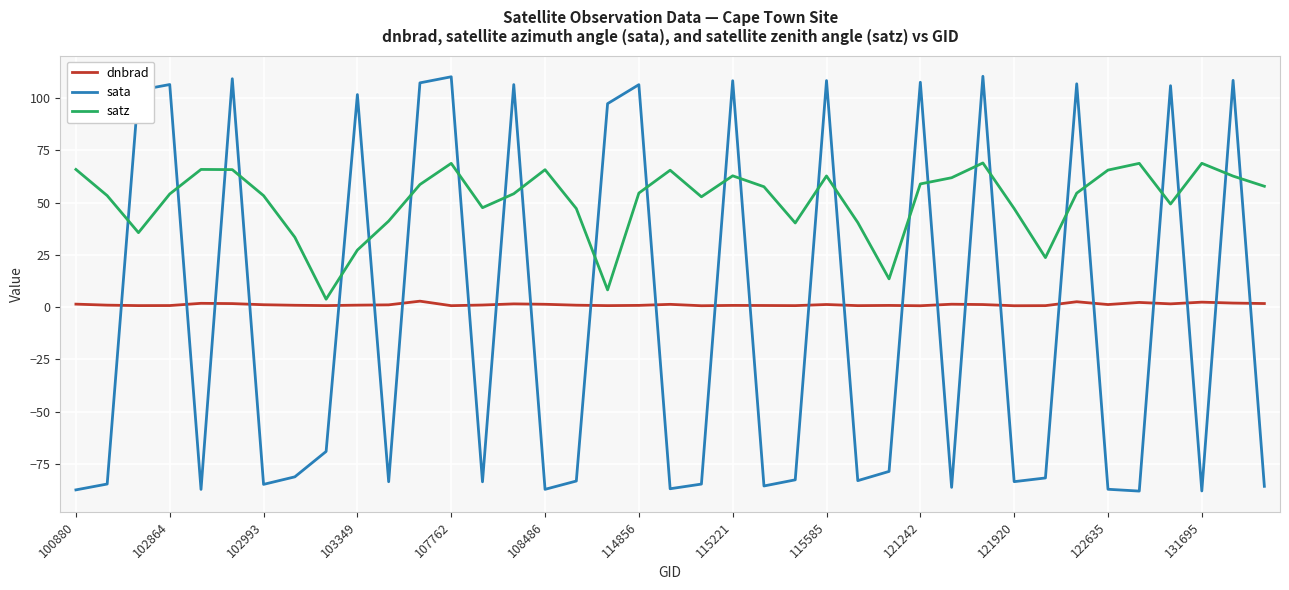

How many lines are shown in the chart?

3